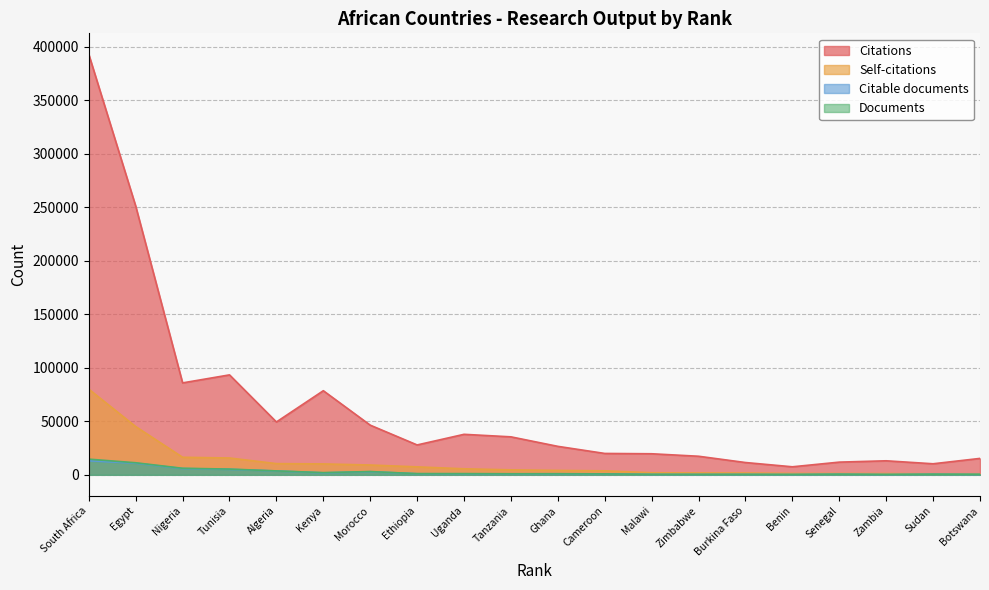

How many data points does each series have?

20